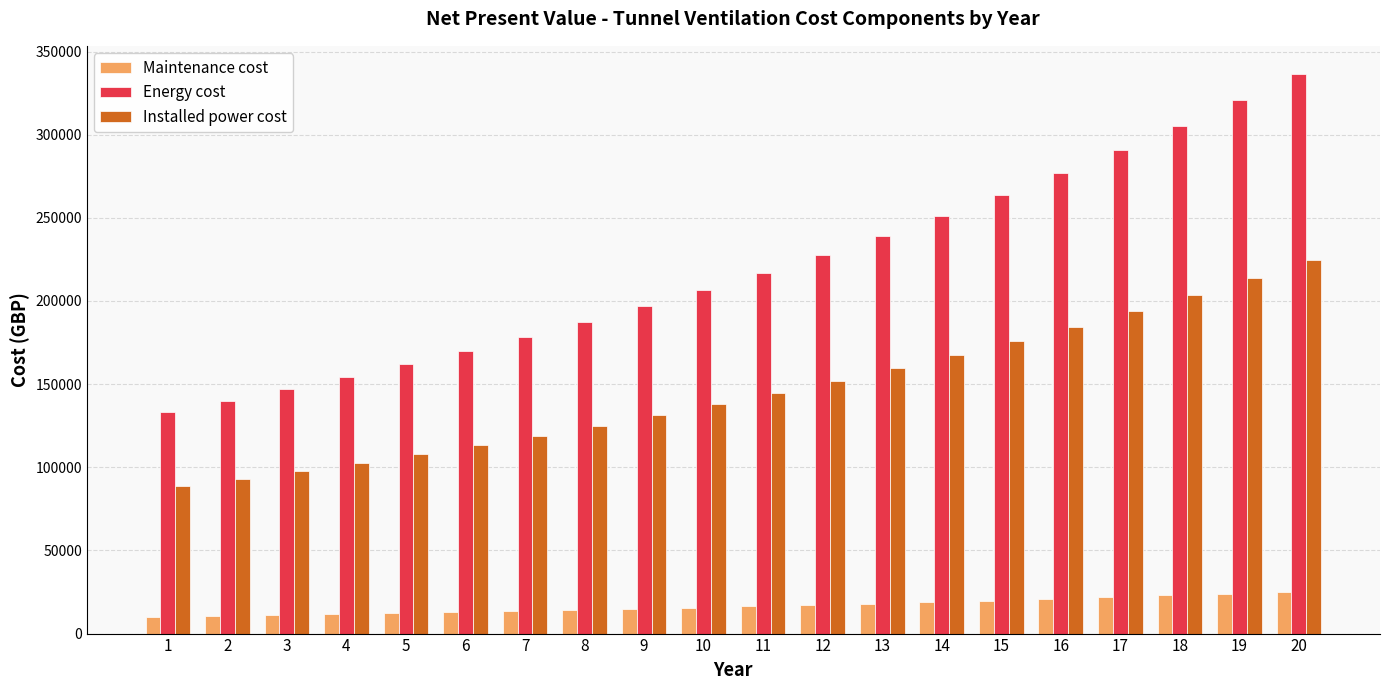

The Installed power cost series shows 80813.6 at 16. True or false?

False